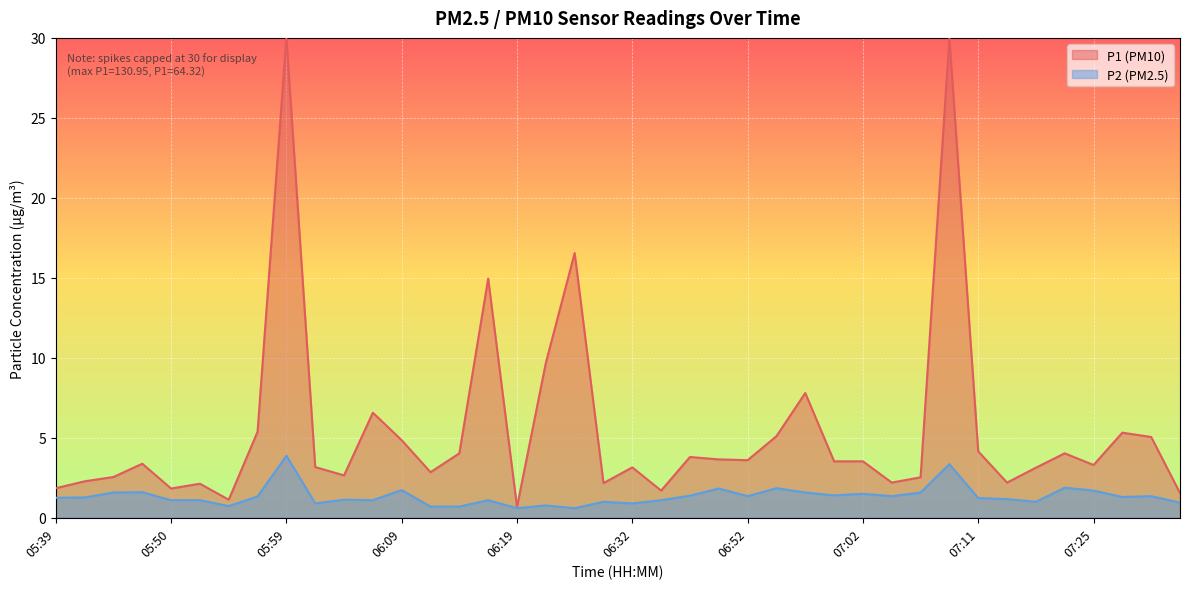

What position from the right is 07:39?

1